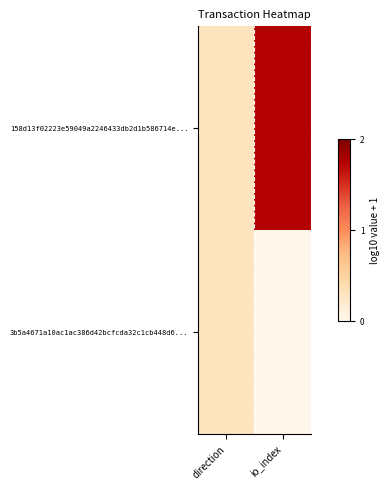

Reading left to right, list all the values displayed in this chart.

158d13f02223e59049a2246433db2d1b586714e...: direction=0.3	io_index=1.7
3b5a4671a10ac1ac386d42bcfcda32c1cb448d6...: direction=0.3	io_index=0.0